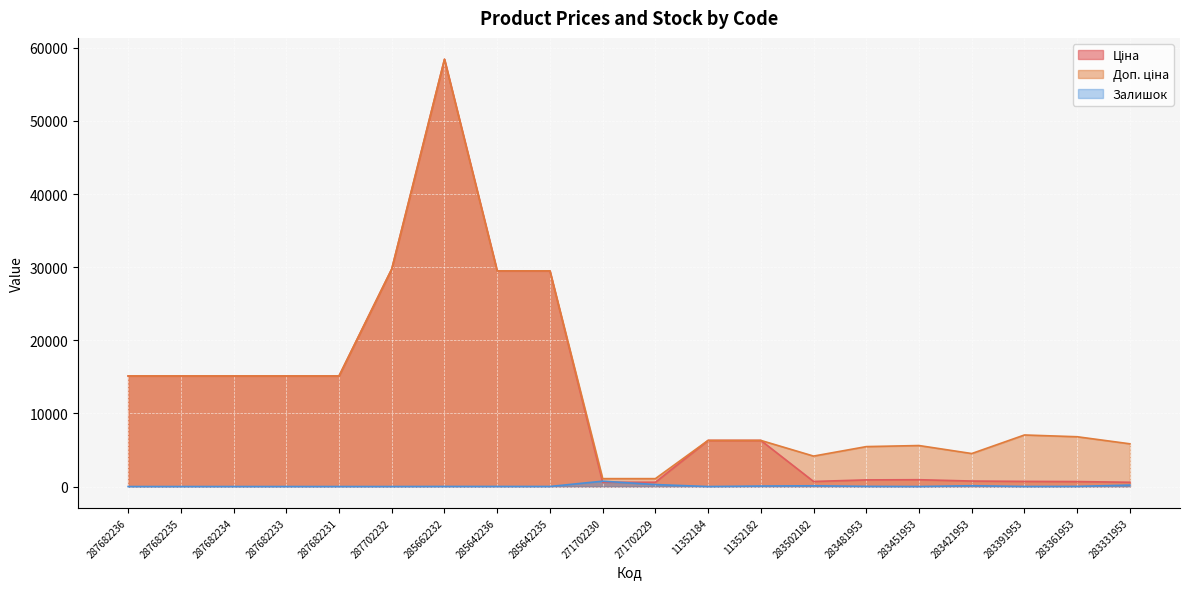

Reading left to right, what are all the values shown in this chart?

Ціна: 287682236=15120.0	287682235=15120.0	287682234=15120.0	287682233=15120.0	287682231=15120.0	287702232=29747.2	285662232=58426.5	285642236=29491.5	285642235=29491.5	271702230=589.9	271702229=589.9	11352184=6308.8	11352182=6308.8	283502182=694.3	283481953=910.4	283451953=934.5	283421953=752.2	283391953=705.1	283361953=681.0	283331953=584.4
Доп. ціна: 287682236=15120.0	287682235=15120.0	287682234=15120.0	287682233=15120.0	287682231=15120.0	287702232=29747.2	285662232=58426.5	285642236=29491.5	285642235=29491.5	271702230=1081.7	271702229=1081.7	11352184=6308.8	11352182=6308.8	283502182=4165.6	283481953=5462.3	283451953=5607.2	283421953=4513.3	283391953=7051.3	283361953=6809.8	283331953=5843.9
Залишок: 287682236=0.0	287682235=0.0	287682234=0.0	287682233=0.0	287682231=0.0	287702232=0.0	285662232=12.0	285642236=11.0	285642235=11.0	271702230=735.0	271702229=272.0	11352184=0.0	11352182=67.0	283502182=106.0	283481953=24.0	283451953=2.0	283421953=113.0	283391953=8.0	283361953=19.0	283331953=202.0